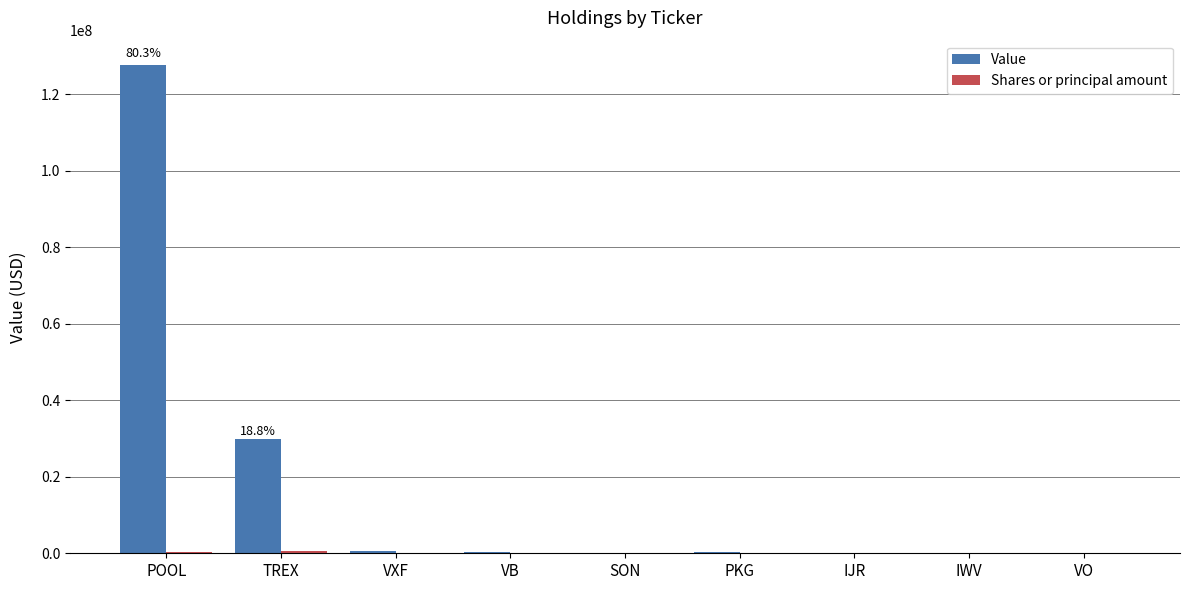

Which series changed the most between POOL and VXF?

Value